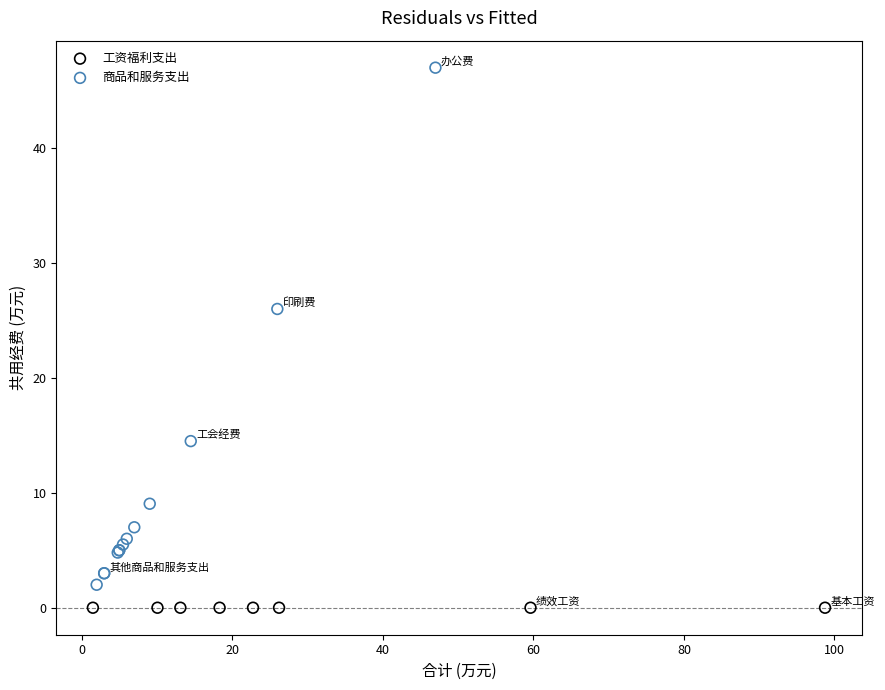

Which series contains the highest Y value?

商品和服务支出